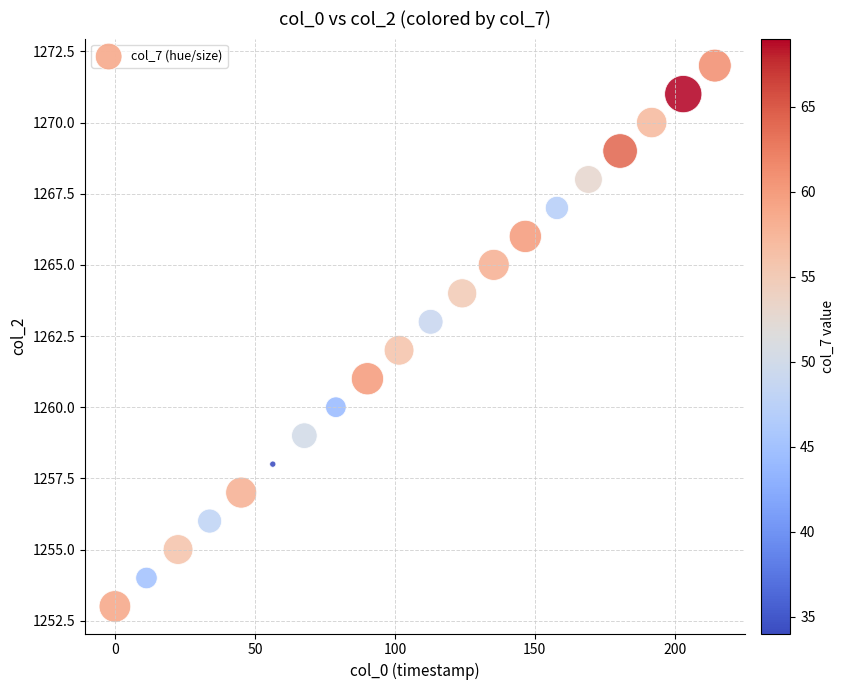

What is the range of Y values (max minus min)?

19